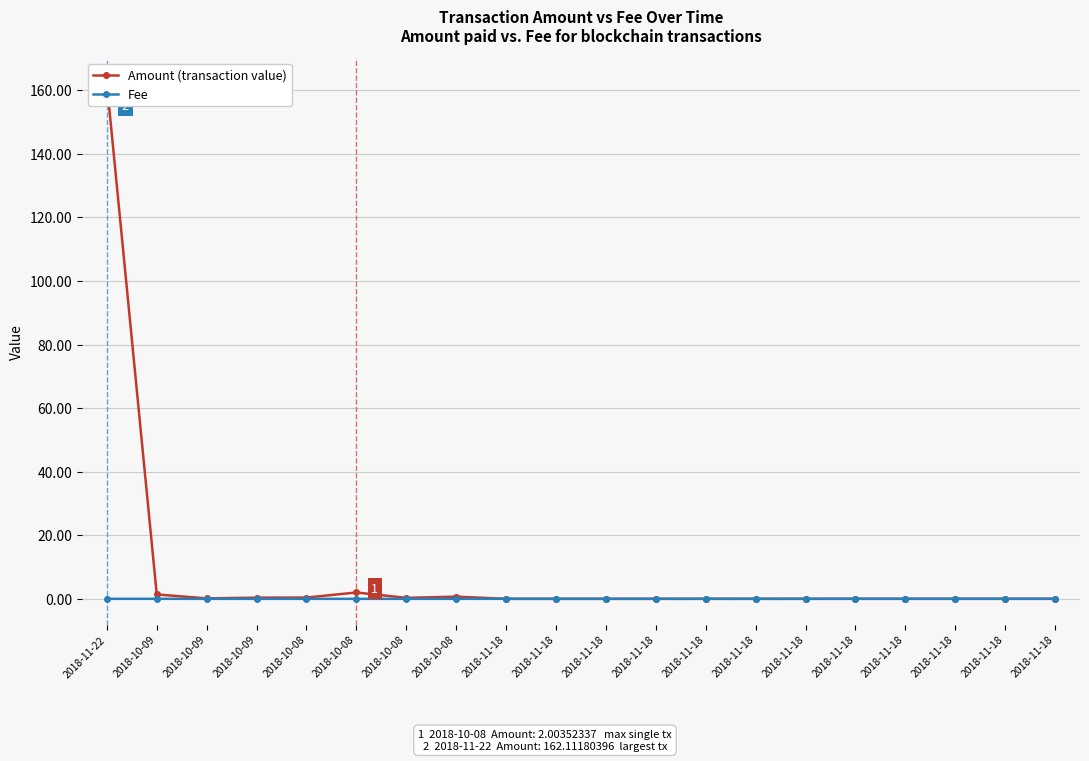

Which category has the highest value across all series?

2018-11-22